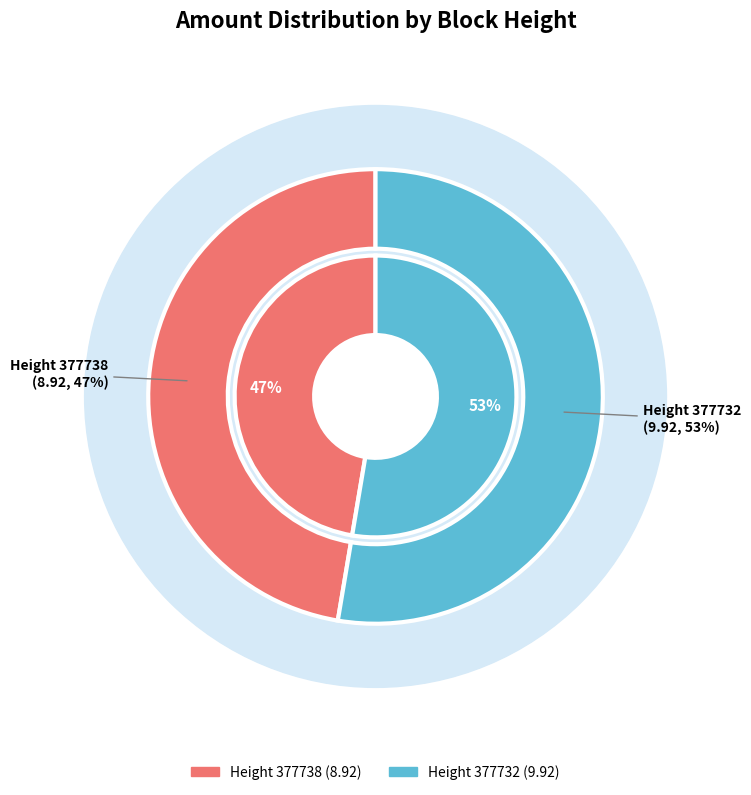

Combined, what portion of the pie is 377732 and 377738?

100.0%